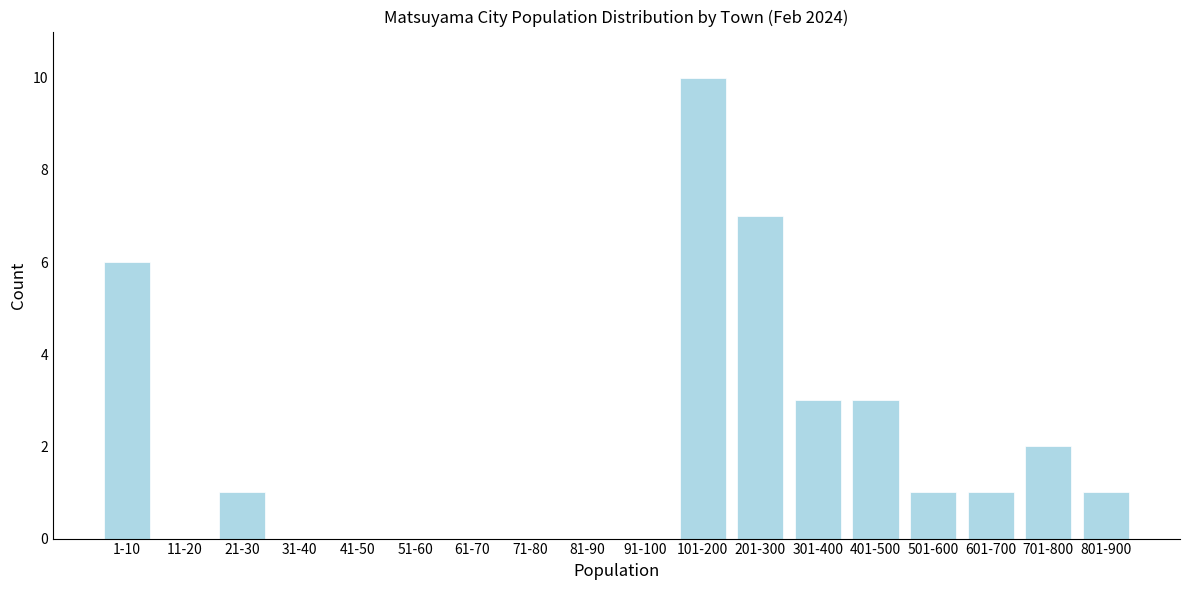

Reading left to right, what are all the values shown in this chart?

1-10=6	11-20=0	21-30=1	31-40=0	41-50=0	51-60=0	61-70=0	71-80=0	81-90=0	91-100=0	101-200=10	201-300=7	301-400=3	401-500=3	501-600=1	601-700=1	701-800=2	801-900=1